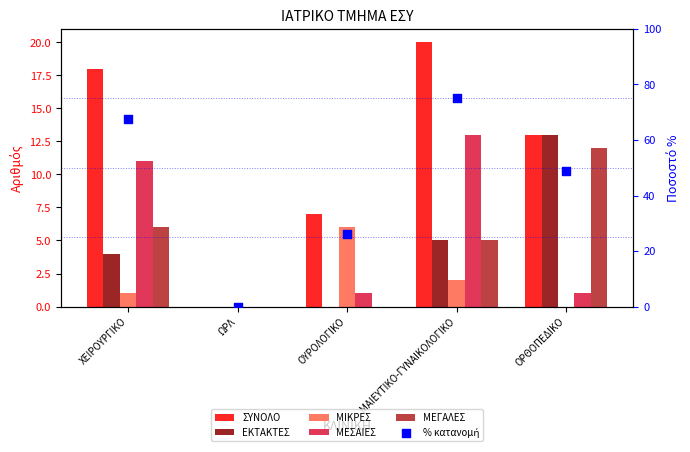

Which series reaches the minimum Y coordinate?

ΣΥΝΟΛΟ